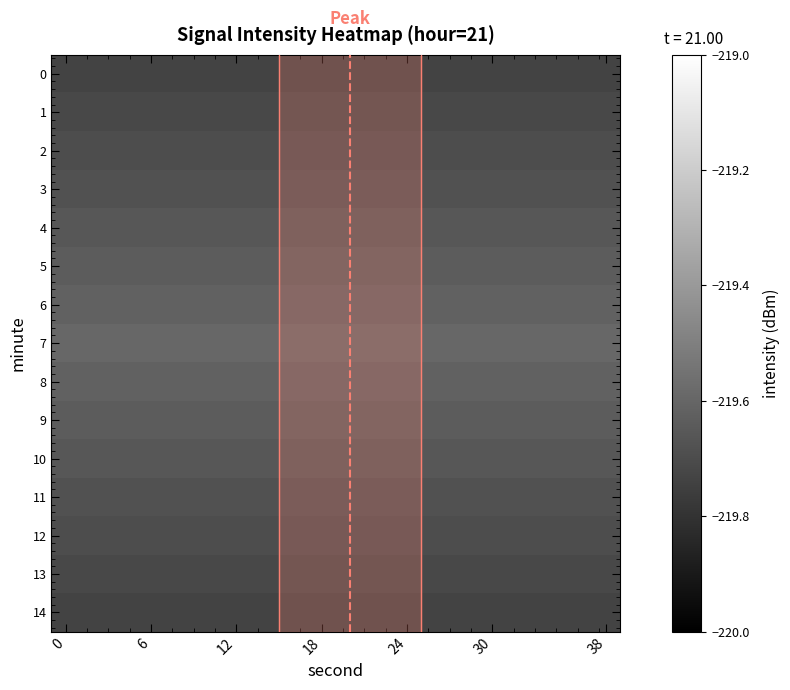

List the series in order of their peak value, highest first.

7, 6, 8, 5, 9, 4, 10, 3, 11, 2, 12, 1, 13, 0, 14